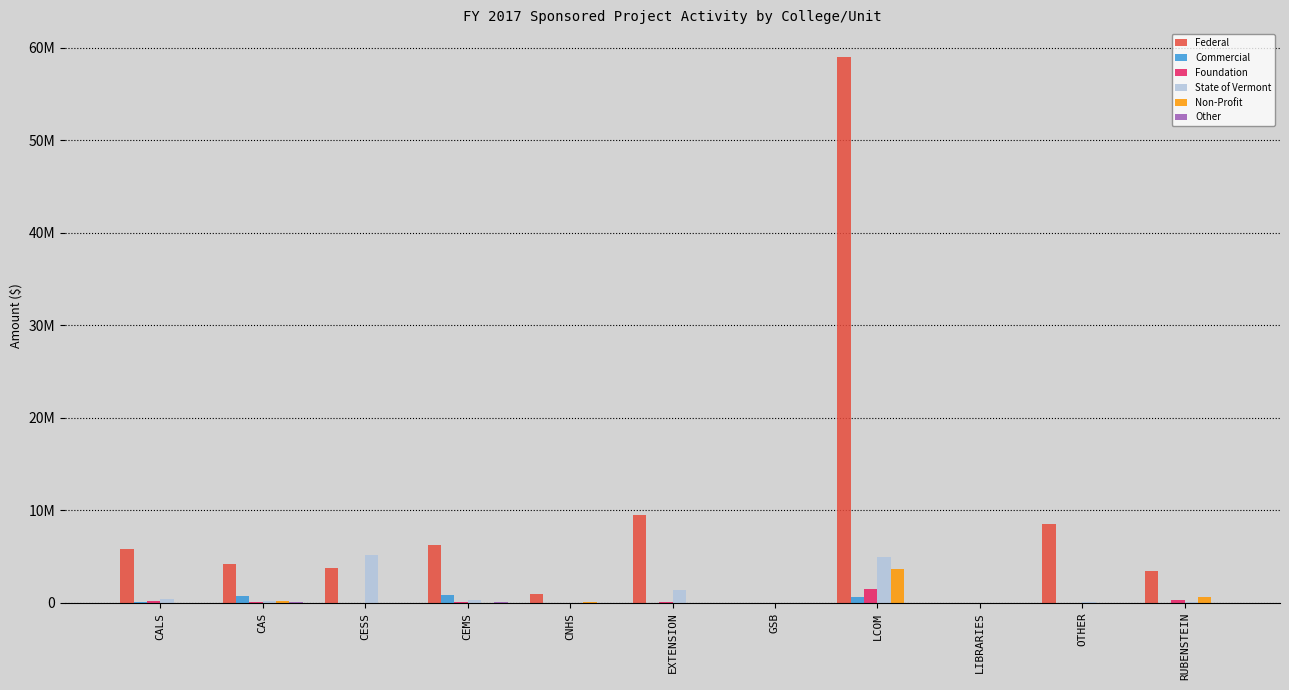

At which label does Federal first exceed 4245131?

CALS